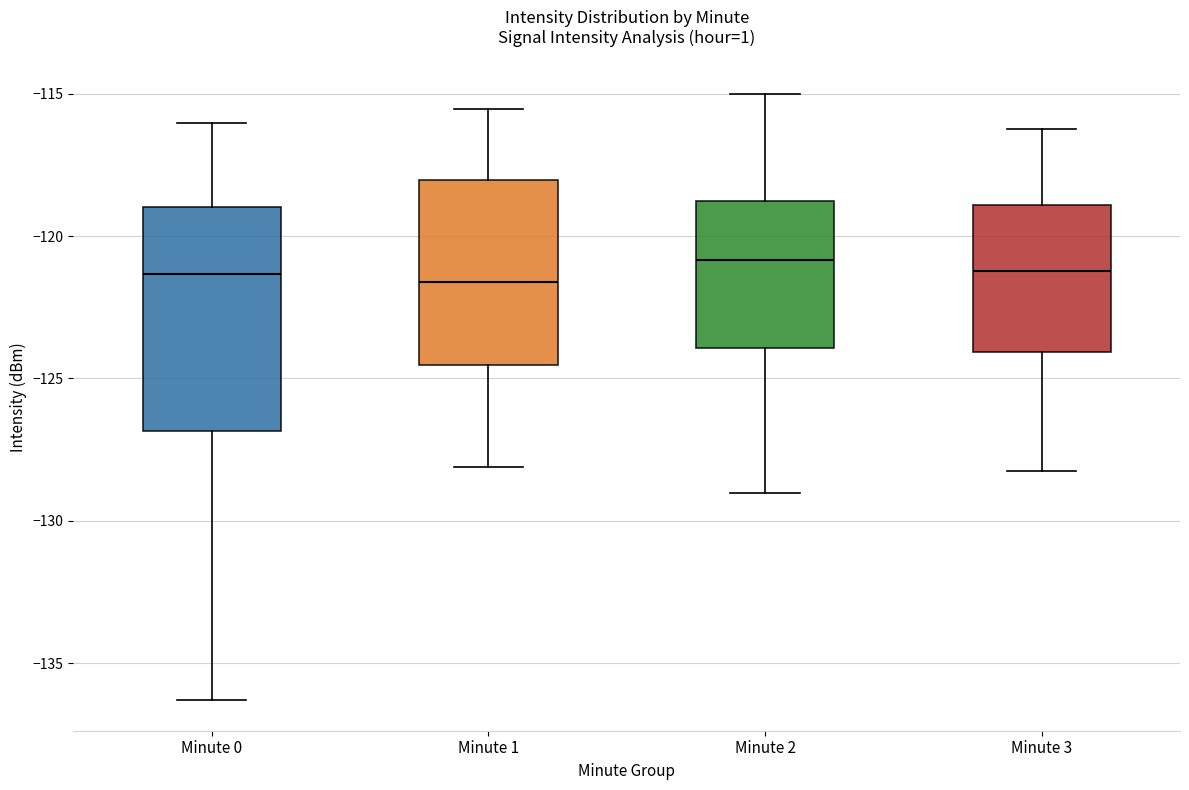

Reading left to right, transcribe this box plot: for each box, give where its median line is, the range the box spans, and where its two whiskers end, as read against the y-axis. The values are not printed on the chart, so give them approximately, as read against the axis.

Minute 0: median -121.5, box -127.0 to -119.0, whiskers -136.5 to -116.0
Minute 1: median -121.5, box -124.5 to -118.0, whiskers -128.0 to -115.5
Minute 2: median -121.0, box -124.0 to -119.0, whiskers -129.0 to -115.0
Minute 3: median -121.0, box -124.0 to -119.0, whiskers -128.0 to -116.0